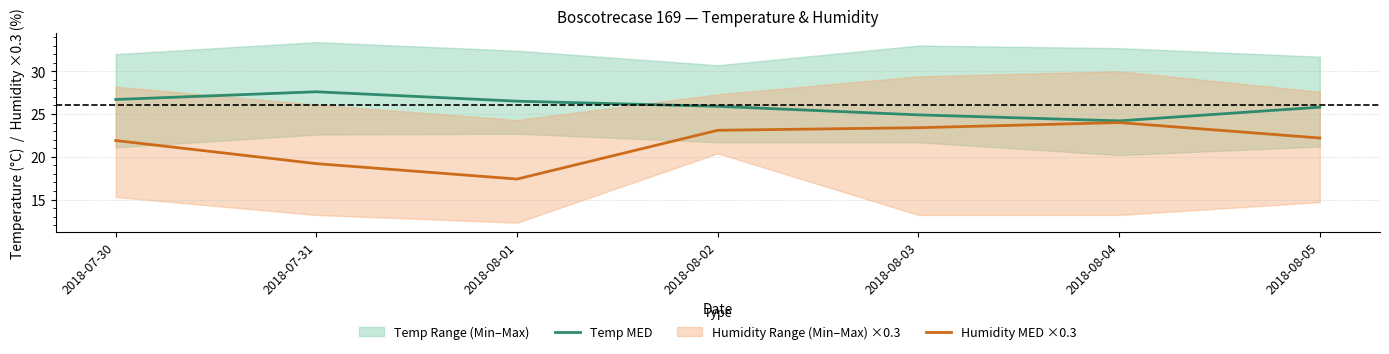

What is the minimum value shown in the chart?

17.4